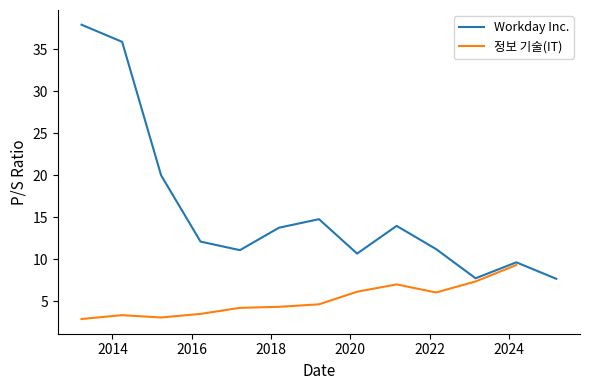

List the labels in order of value, smallest first.

2025-03-11, 2023-02-27, 2024-03-08, 2020-03-03, 2017-03-20, 2022-02-28, 2016-03-22, 2018-03-14, 2021-03-02, 2019-03-18, 2015-03-25, 2014-03-31, 2013-03-22